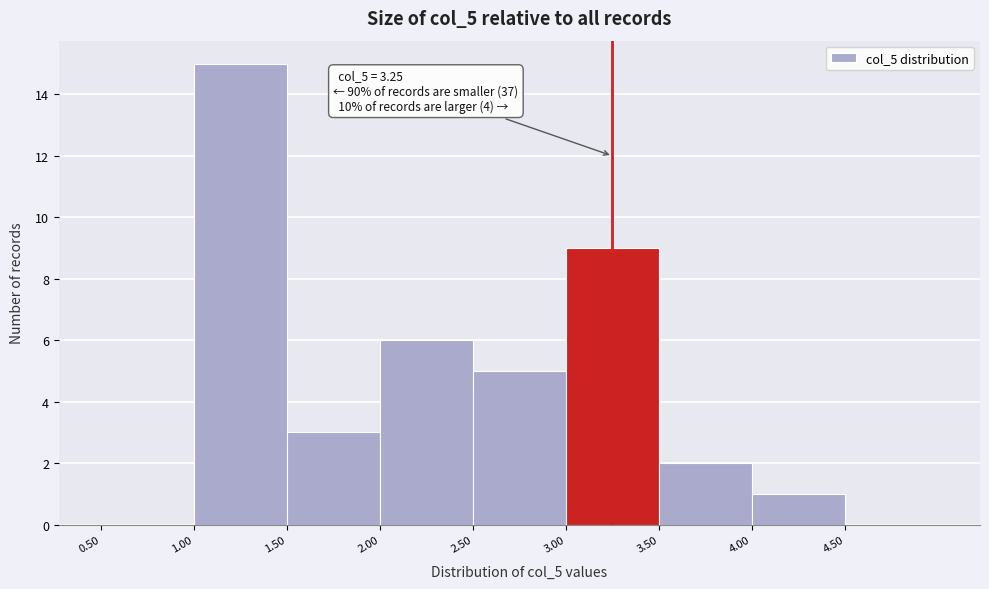

Over which range of the x-axis is the bar tallest?

1.0 to 1.5